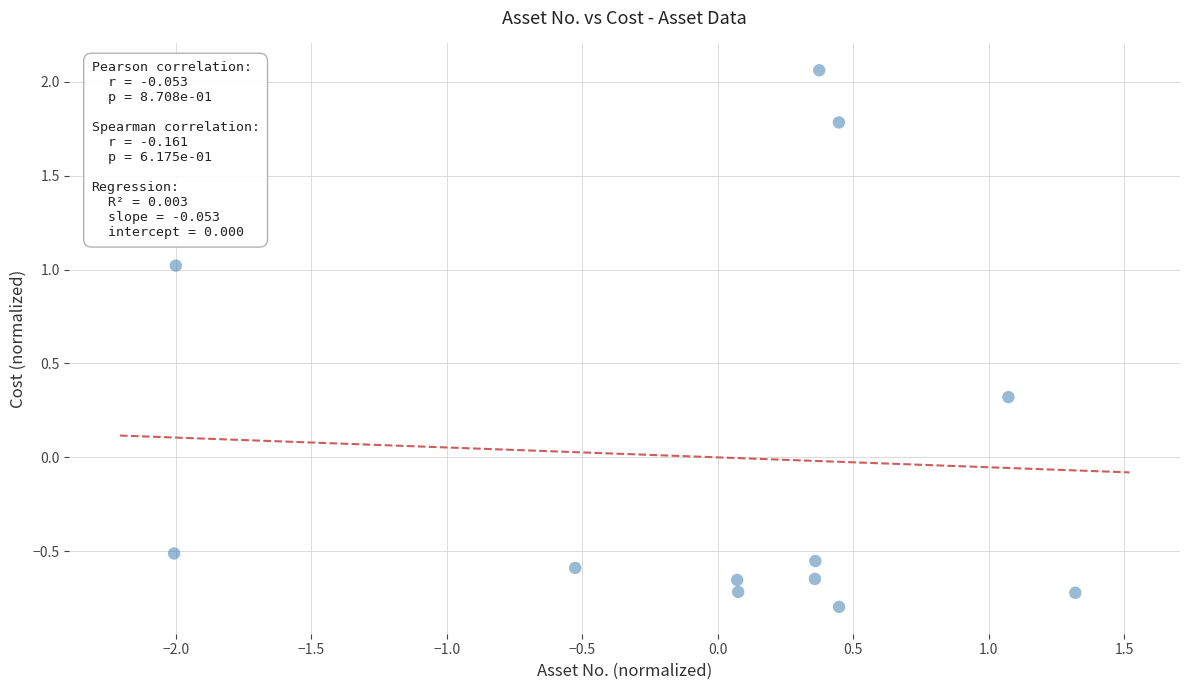

What is the range of Y values (max minus min)?

2.9